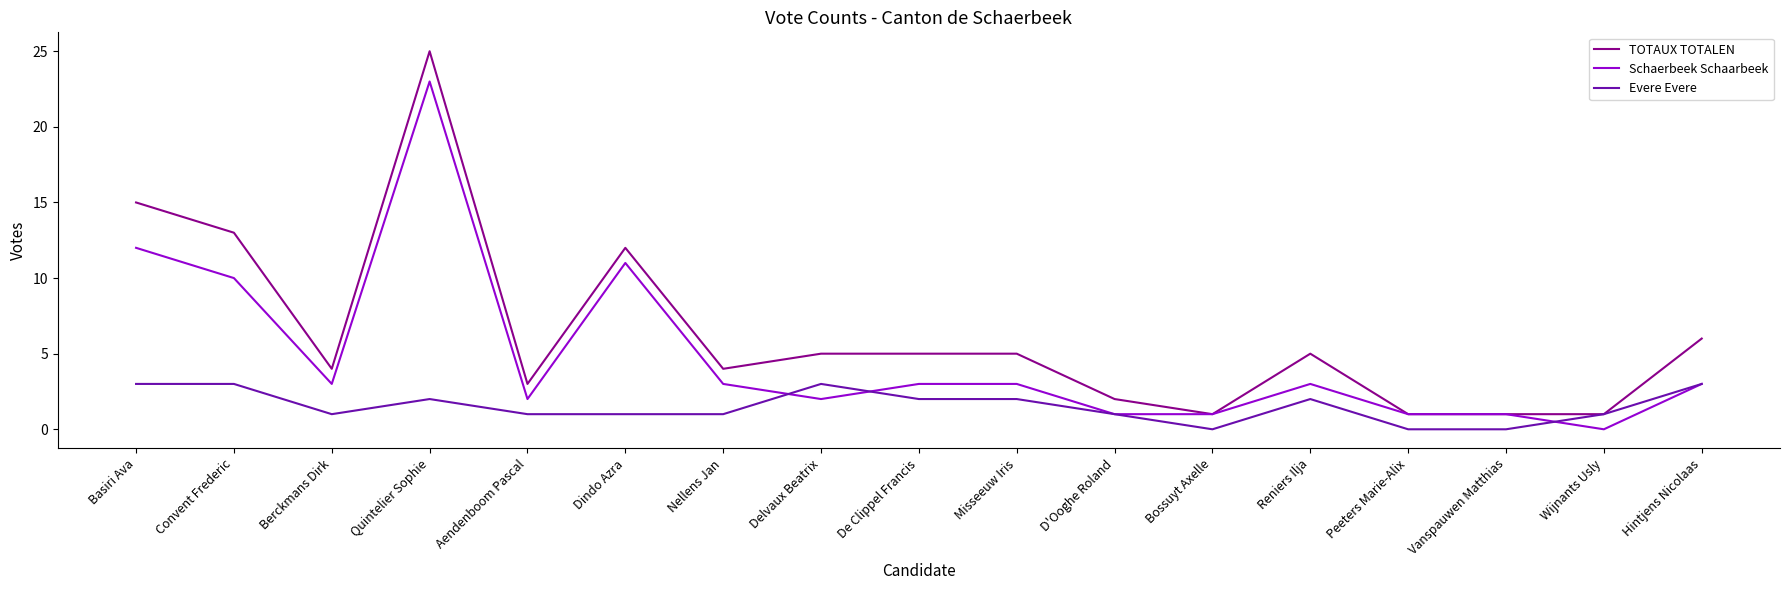

List the series in order of their overall mean, highest first.

TOTAUX TOTALEN, Schaerbeek Schaarbeek, Evere Evere